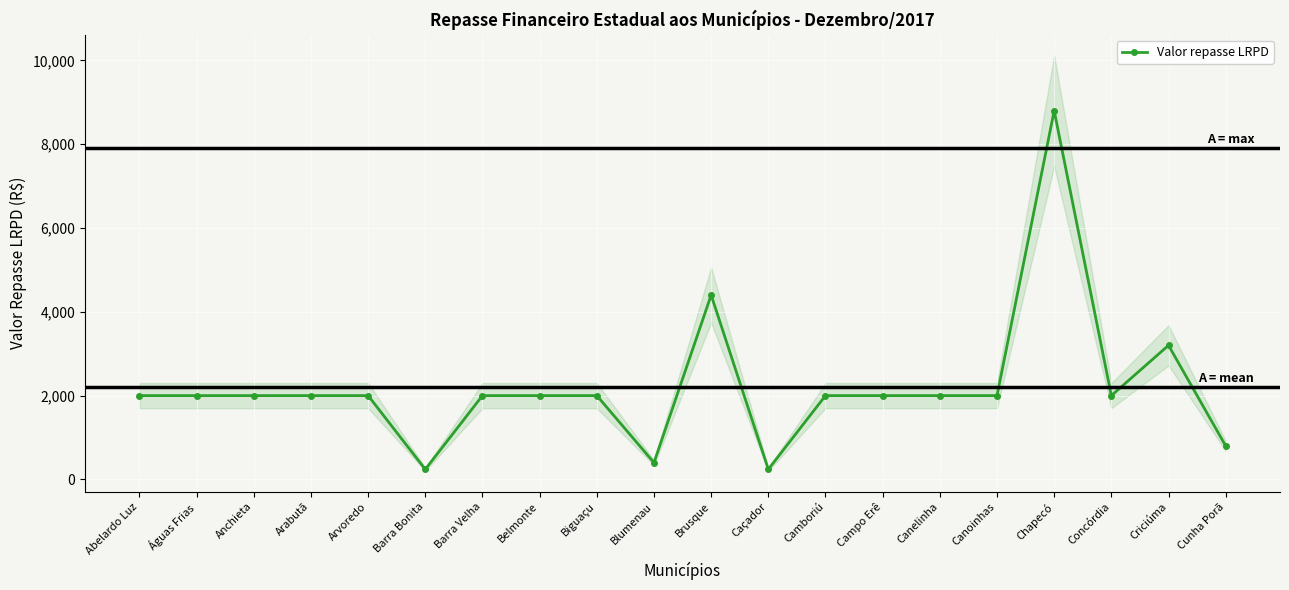

True or false: there are more than 0 points higher than both neighbors.

True